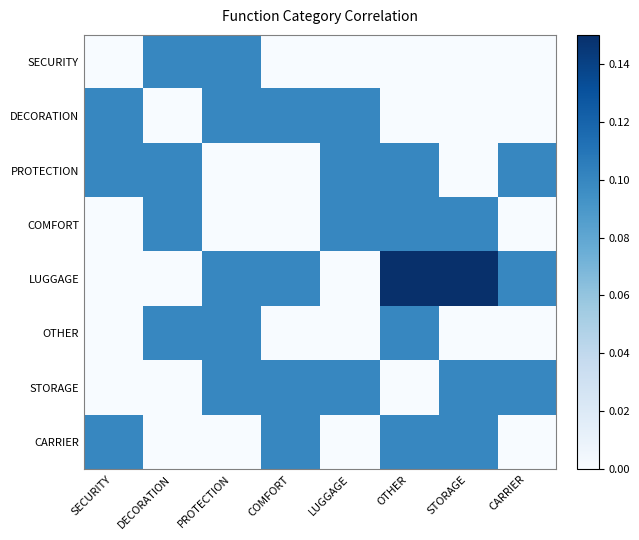

At which category is the sum across all series the highest?

OTHER